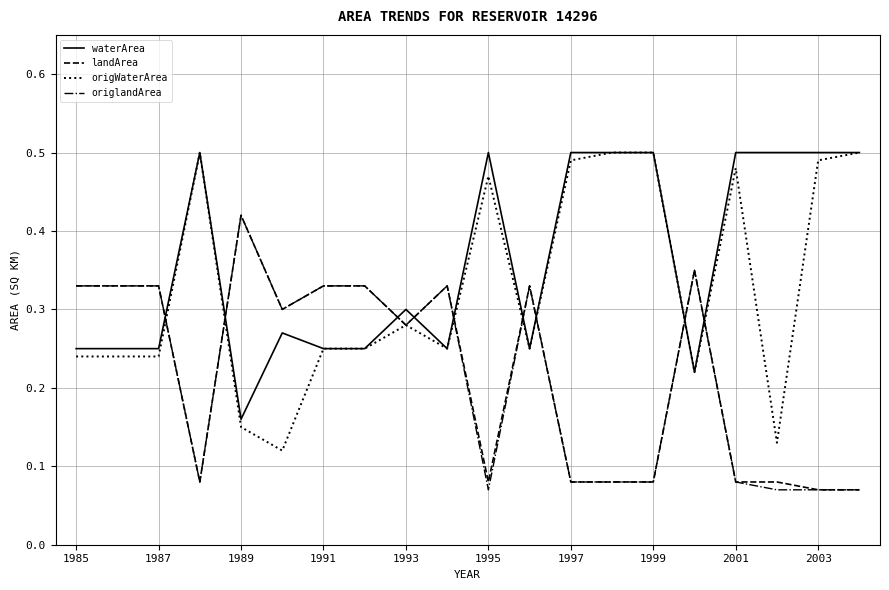

Which series has the widest spread of values?

origWaterArea